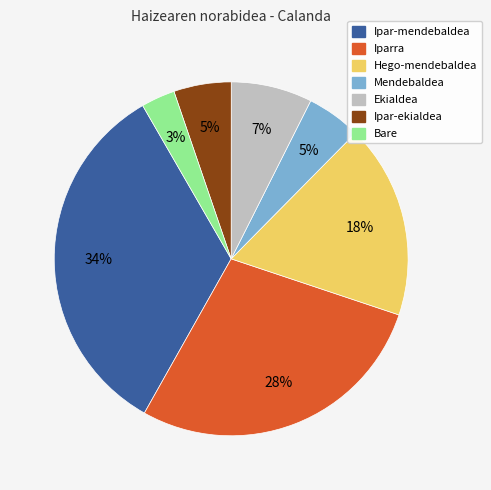

Is there a majority slice in this chart?

No